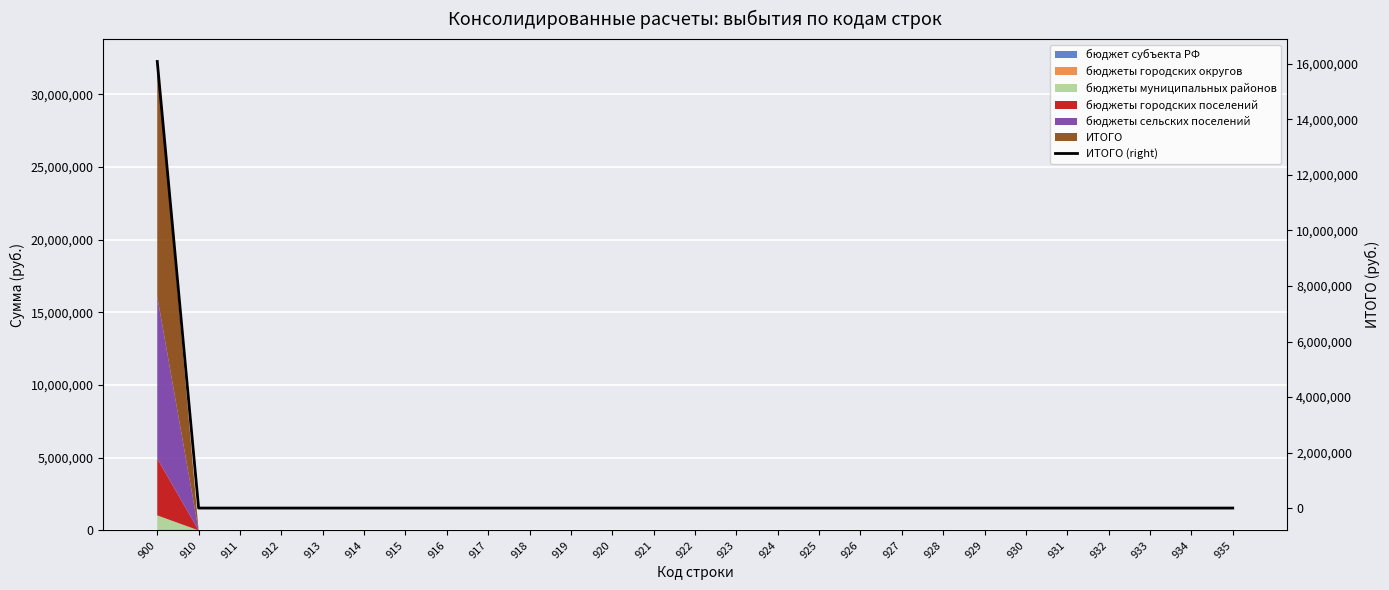

Reading right to left, what are all the values shown in this chart?

0	0	0	0	0	0	0	0	0	0	0	0	0	0	0	0	0	0	0	0	0	0	0	0	0	0	16089750